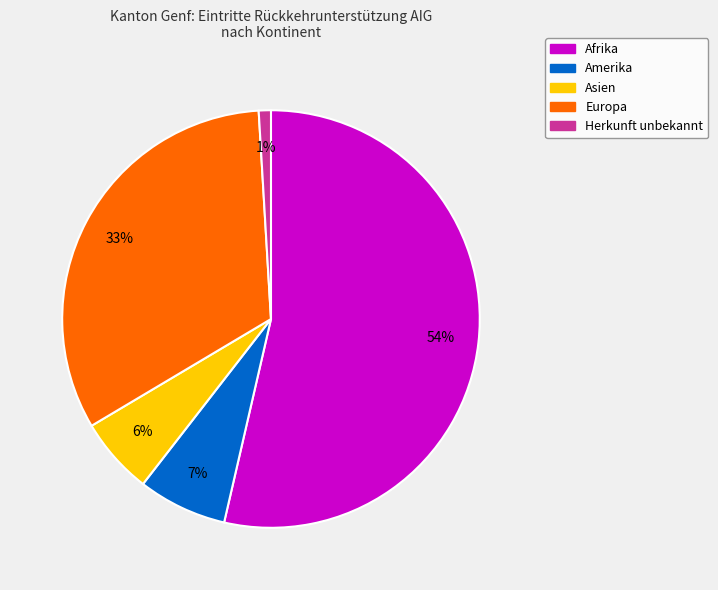

Combined, do Herkunft unbekannt and Asien account for over 50%?

No